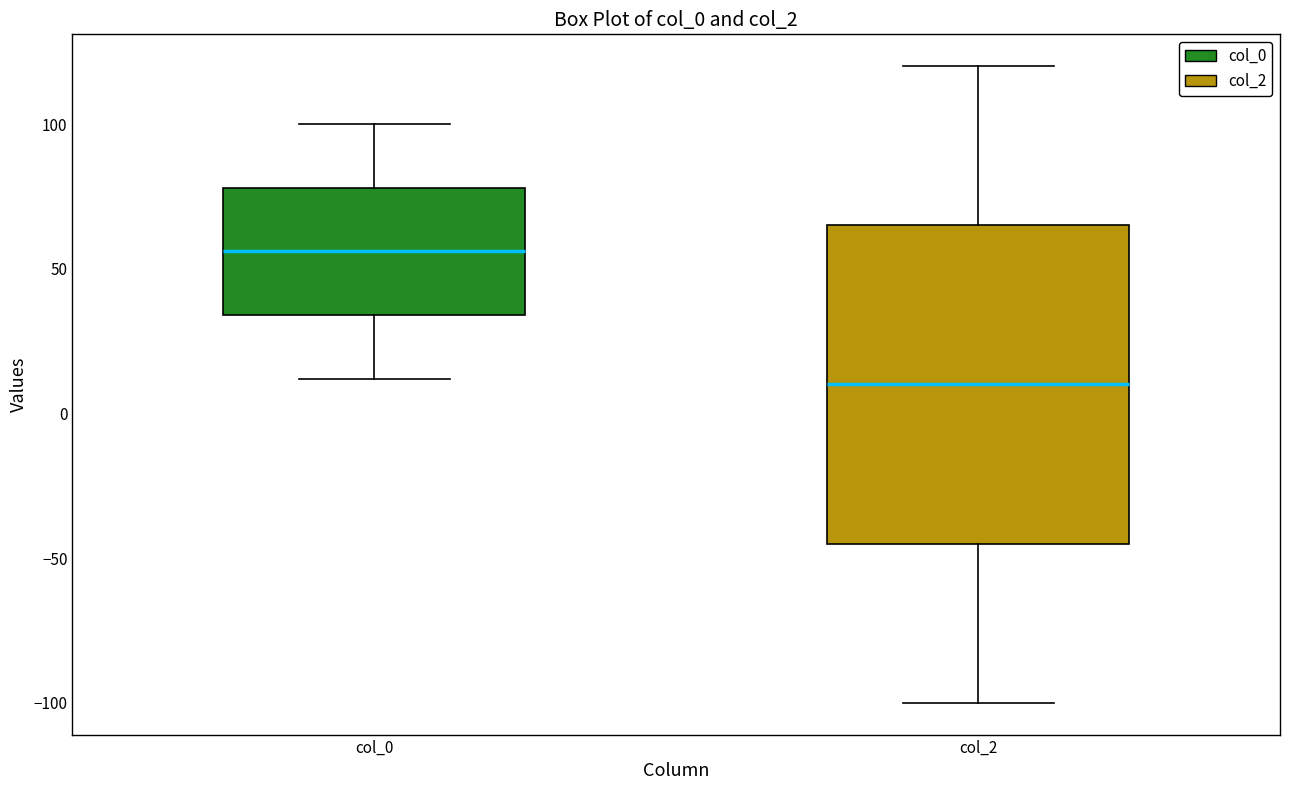

Which box has the lowest median line?

col_2